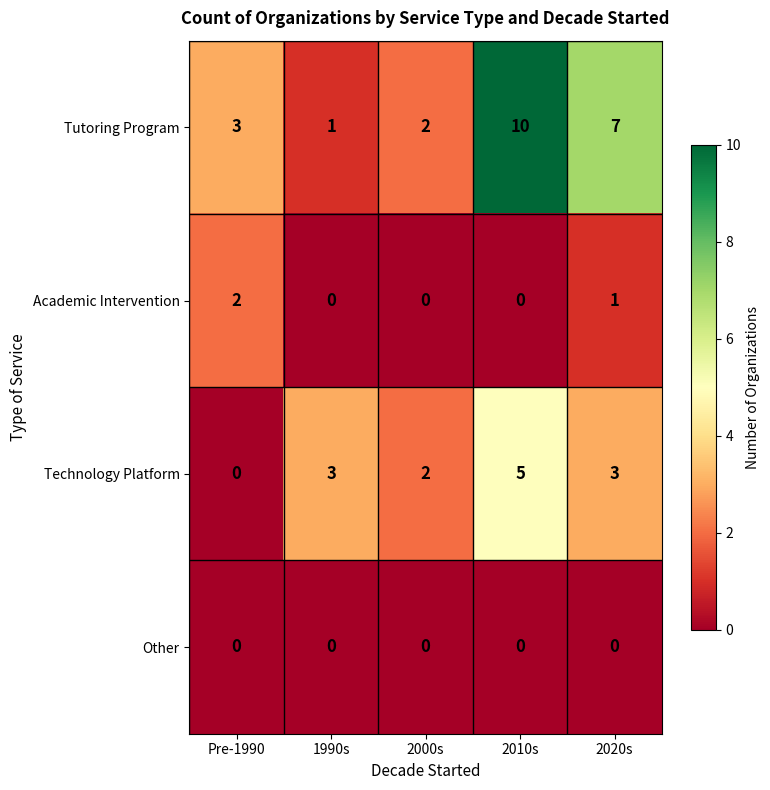

Which series has the largest total across all categories?

Tutoring Program